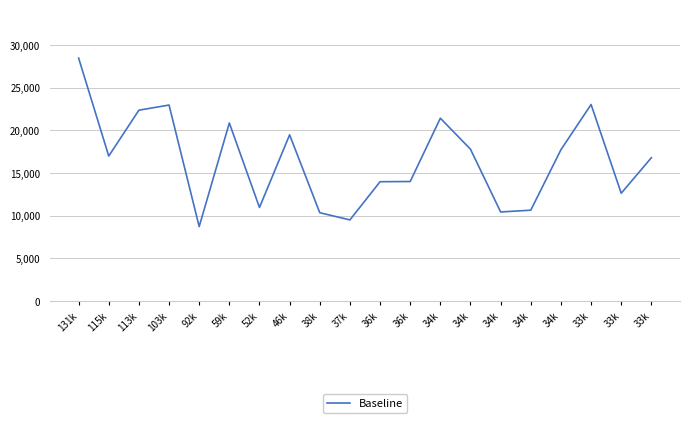

What is the greatest value displayed?

28490